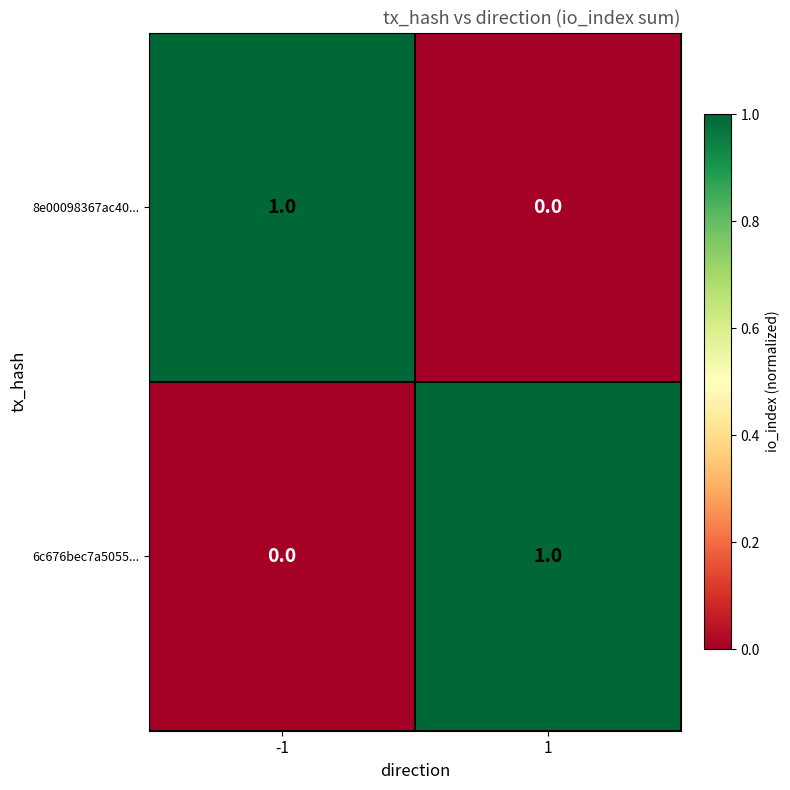

The value of 8e00098367ac40... at -1 is 1. True or false?

True